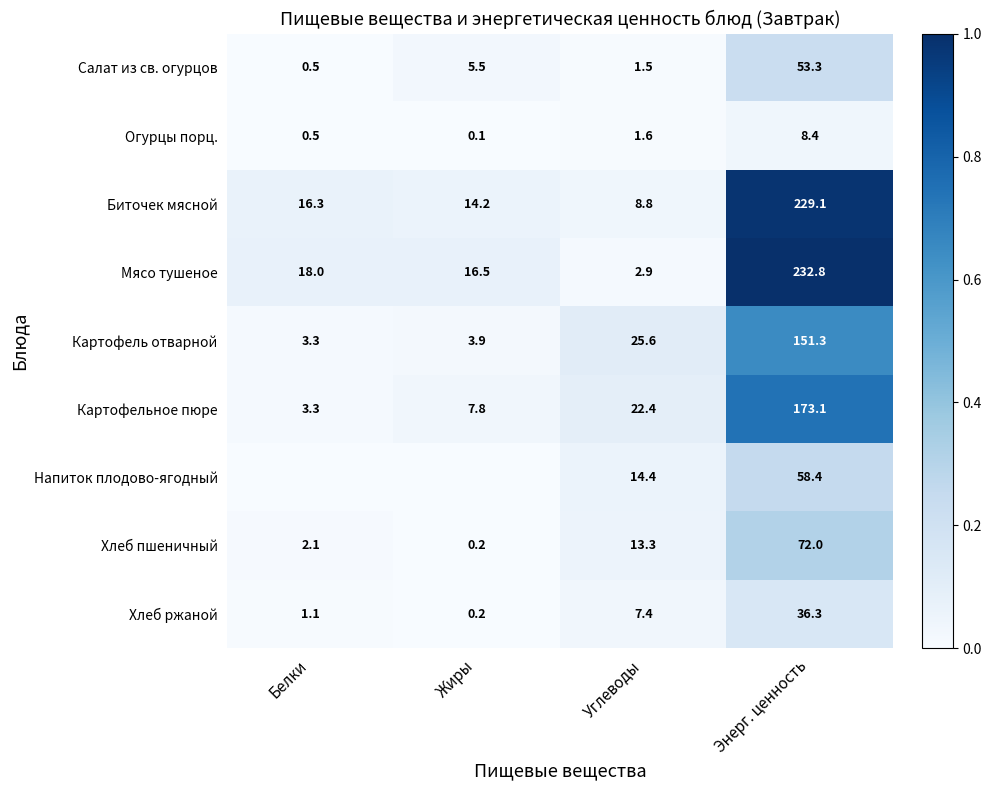

What is the total value across all series at Энерг. ценность?

1014.7